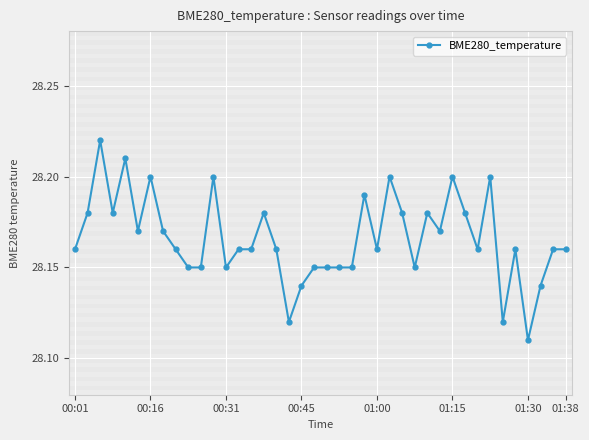

Count the values in the range 28 to 29.

40